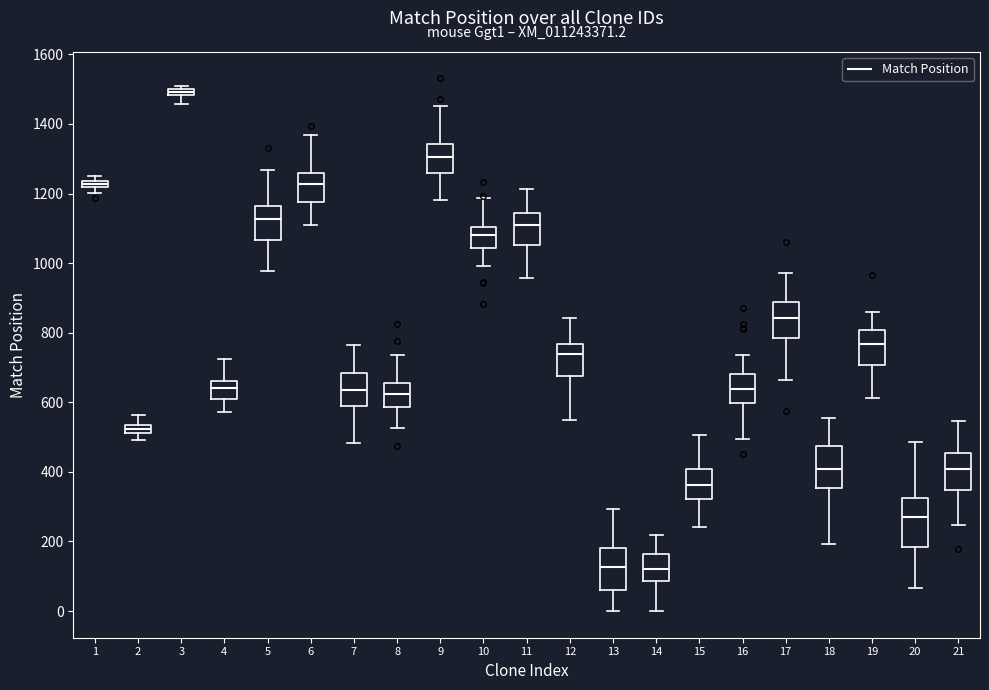

Where is the upper edge of the box at x = 18 on the y-axis? The values are not printed on the chart, so give them approximately, as read against the axis.

480